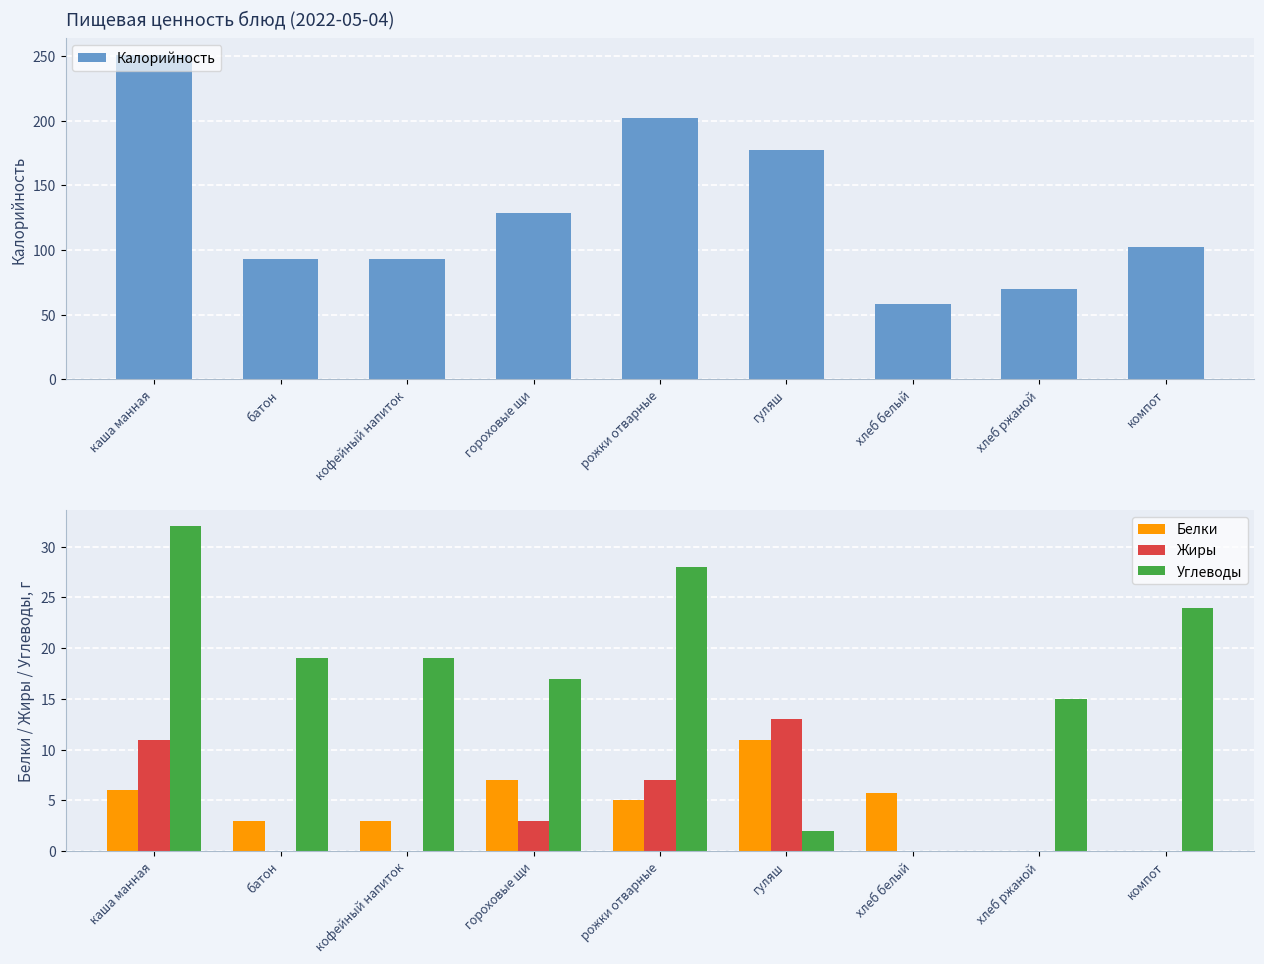

The Жиры series shows 12.1 at рожки отварные. True or false?

False